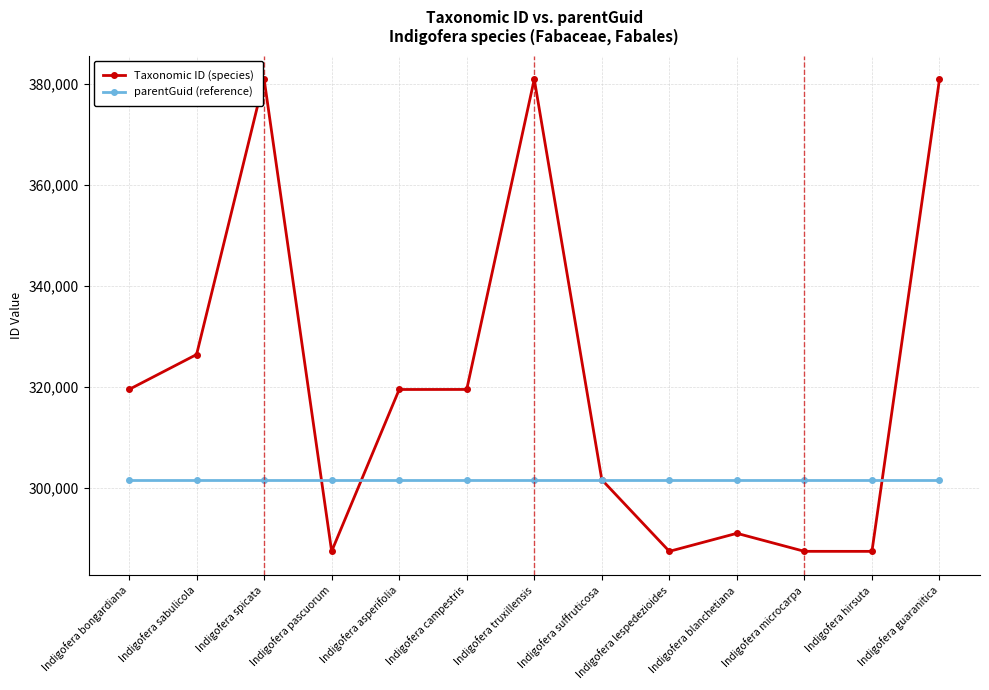

Does the chart have visible grid lines?

Yes